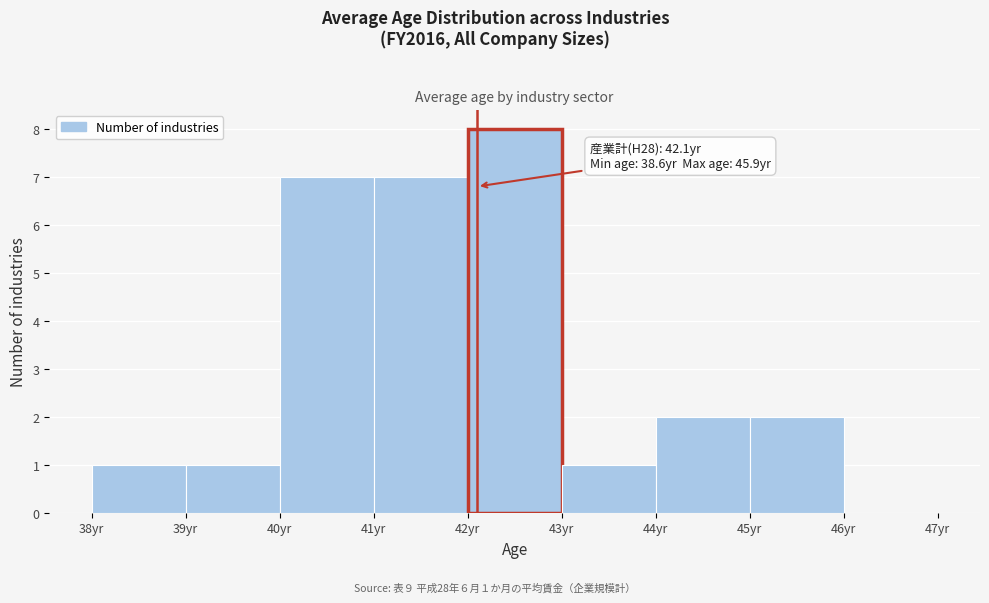

Which range on the x-axis has the tallest bar?

42 to 43